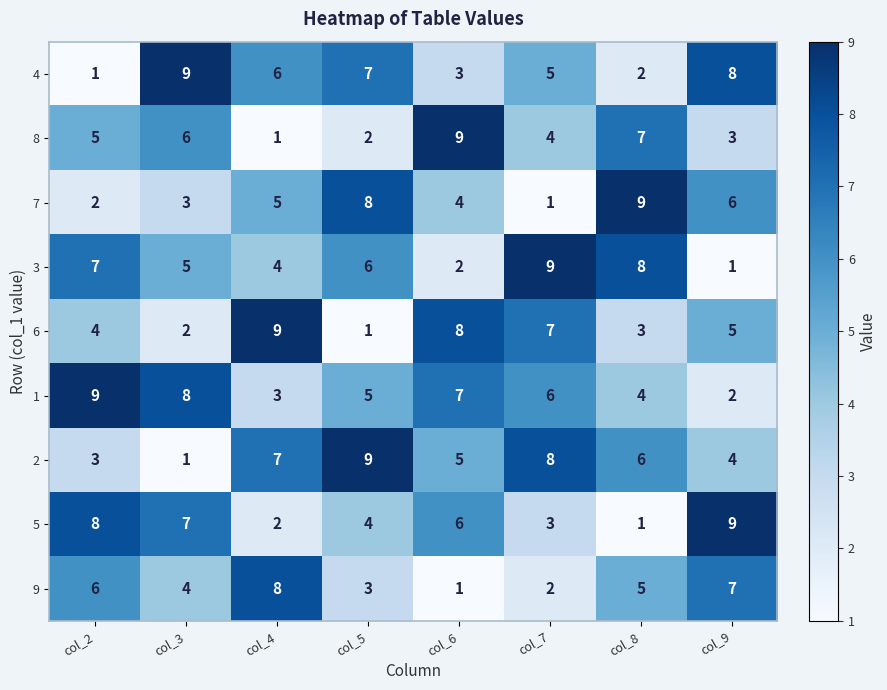

What is the highest value of the 3 series?

9